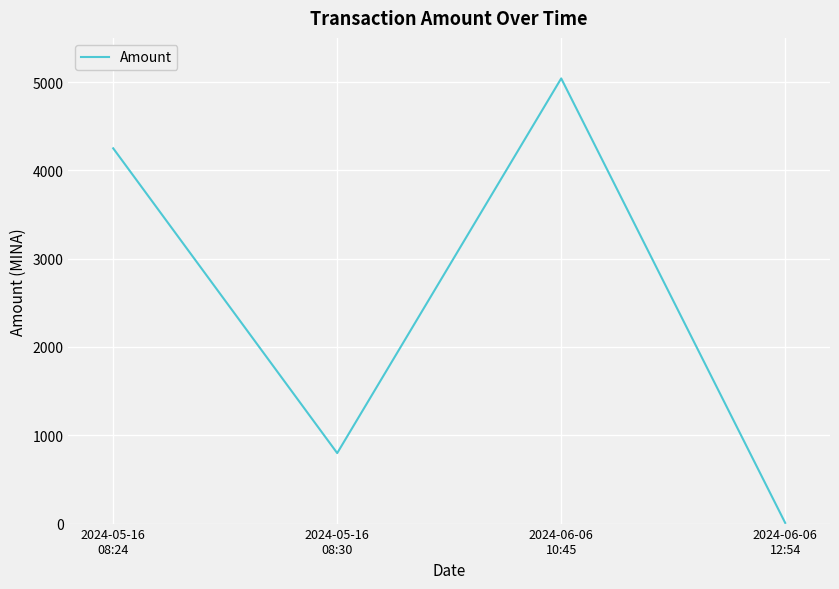

How many interior local peaks (higher than both neighbors) does the data have?

1